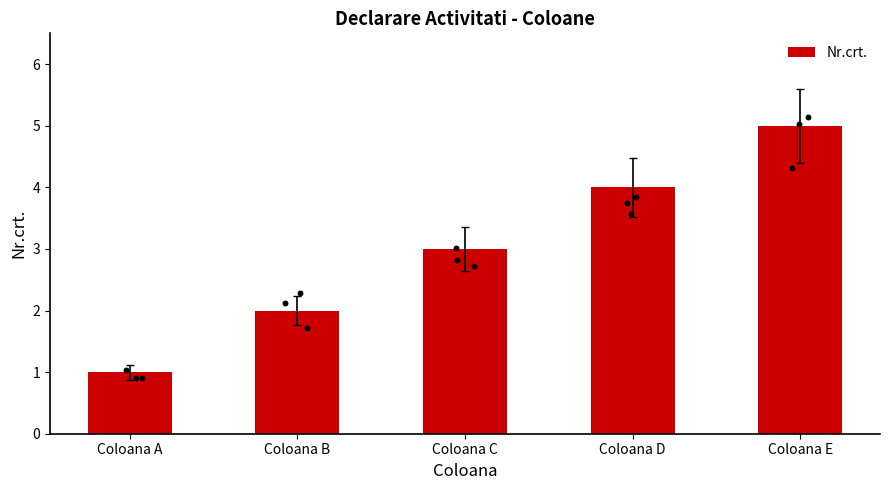

What is the change in value from Coloana B to Coloana C?

+1